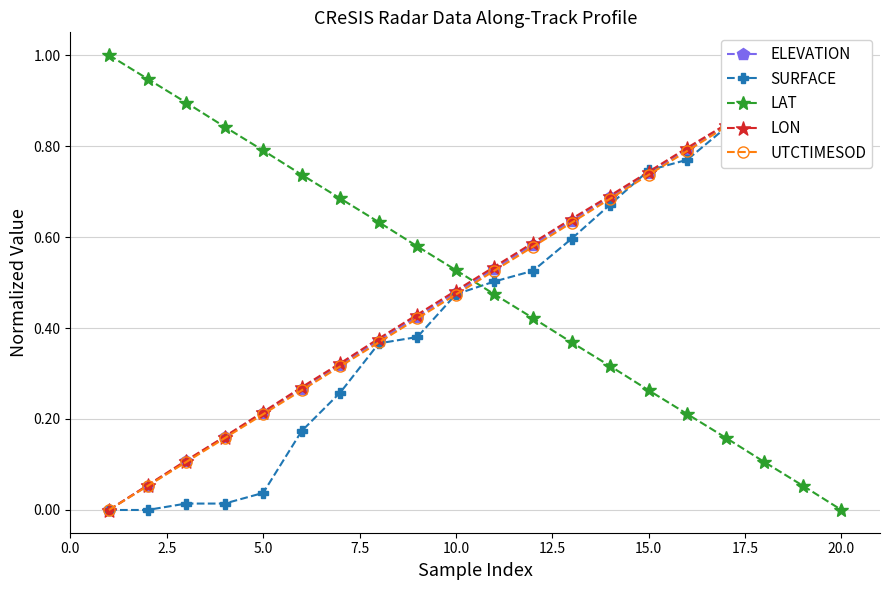

Reading left to right, transcribe all the data shown in this chart.

ELEVATION: 0.0	0.1	0.1	0.2	0.2	0.3	0.3	0.4	0.4	0.5	0.5	0.6	0.6	0.7	0.7	0.8	0.8	0.9	0.9	1.0
SURFACE: 0.0	0.0	0.0	0.0	0.0	0.2	0.3	0.4	0.4	0.5	0.5	0.5	0.6	0.7	0.7	0.8	0.8	0.9	1.0	1.0
LAT: 1.0	0.9	0.9	0.8	0.8	0.7	0.7	0.6	0.6	0.5	0.5	0.4	0.4	0.3	0.3	0.2	0.2	0.1	0.1	0.0
LON: 0.0	0.1	0.1	0.2	0.2	0.3	0.3	0.4	0.4	0.5	0.5	0.6	0.6	0.7	0.7	0.8	0.8	0.9	0.9	1.0
UTCTIMESOD: 0.0	0.1	0.1	0.2	0.2	0.3	0.3	0.4	0.4	0.5	0.5	0.6	0.6	0.7	0.7	0.8	0.8	0.9	0.9	1.0